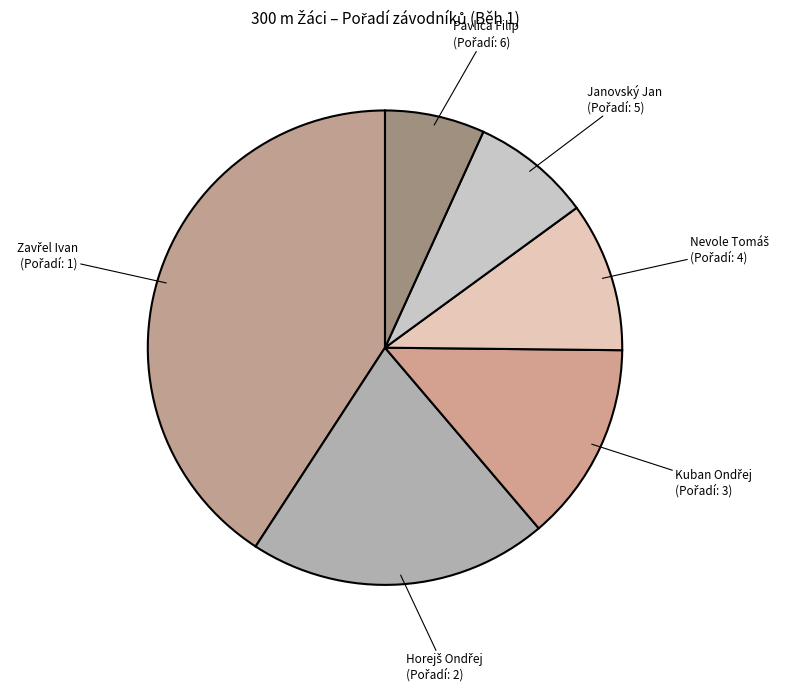

Is there any slice that represents more than half of the pie?

No